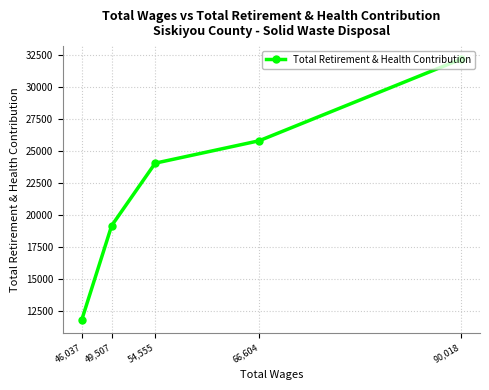

Approximately how many times larger is the value at 49,507 compared to 46,037?

1.6